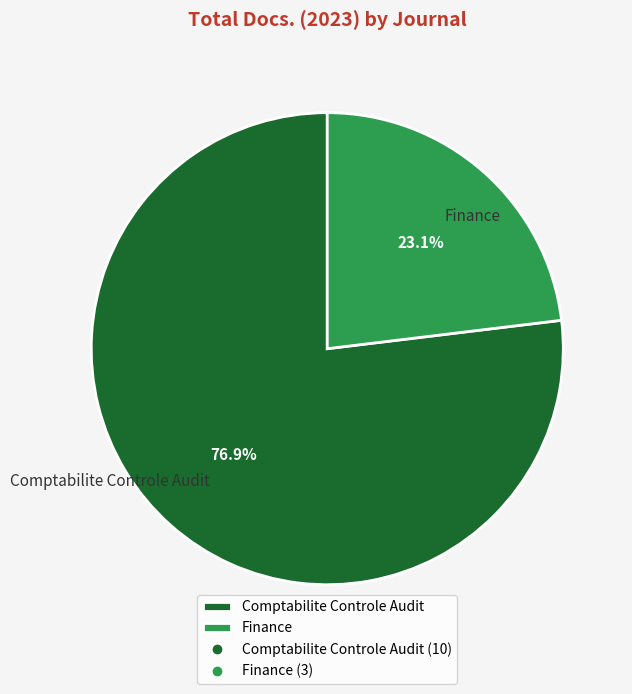

Which slice is the smallest?

Finance